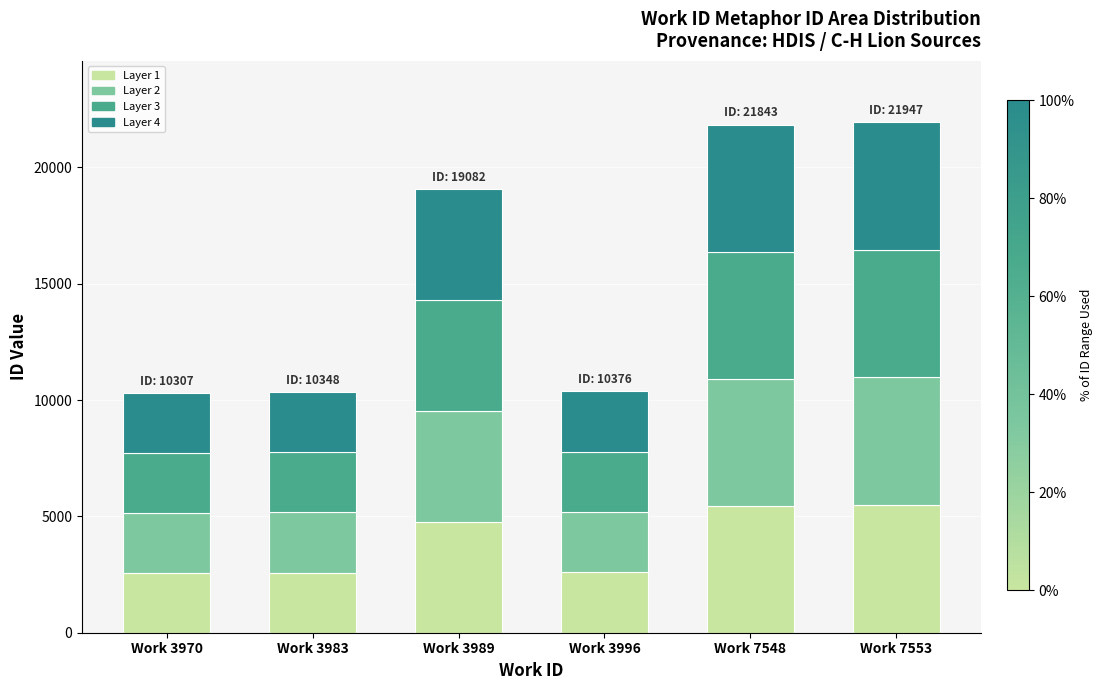

What is the total value across all series at Work 3970?

10307.0